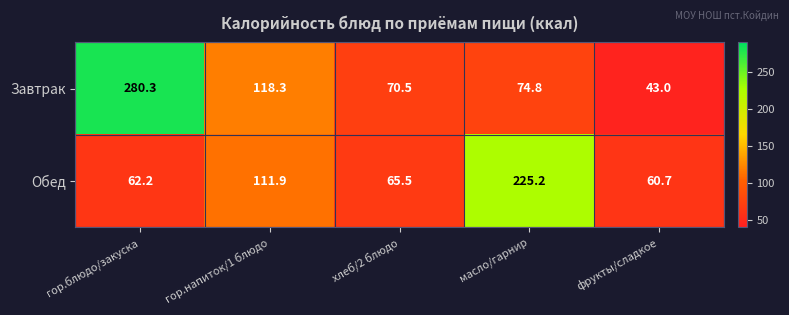

What is the average value of the Обед series?

105.1